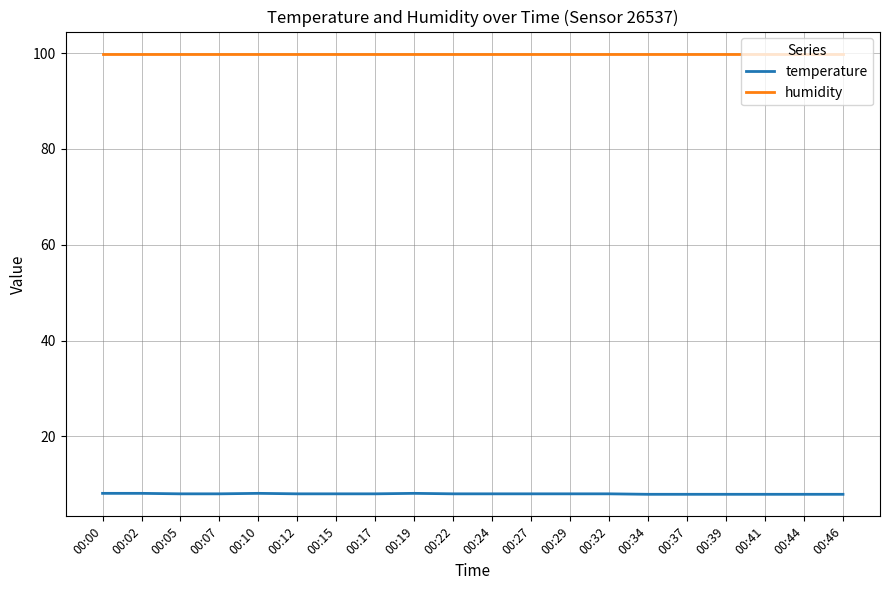

What is the difference between the highest and lowest values at 00:32?

91.9